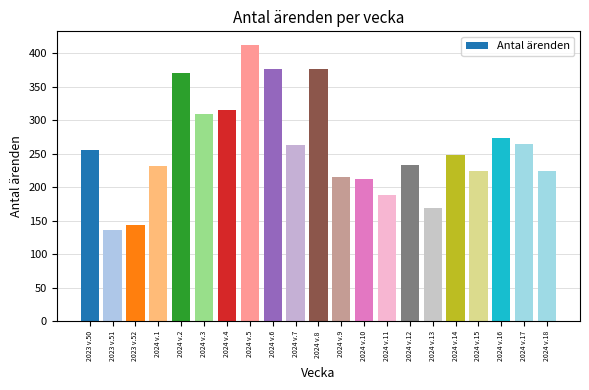

What is the change in value from 2024 v.11 to 2024 v.15?

+36